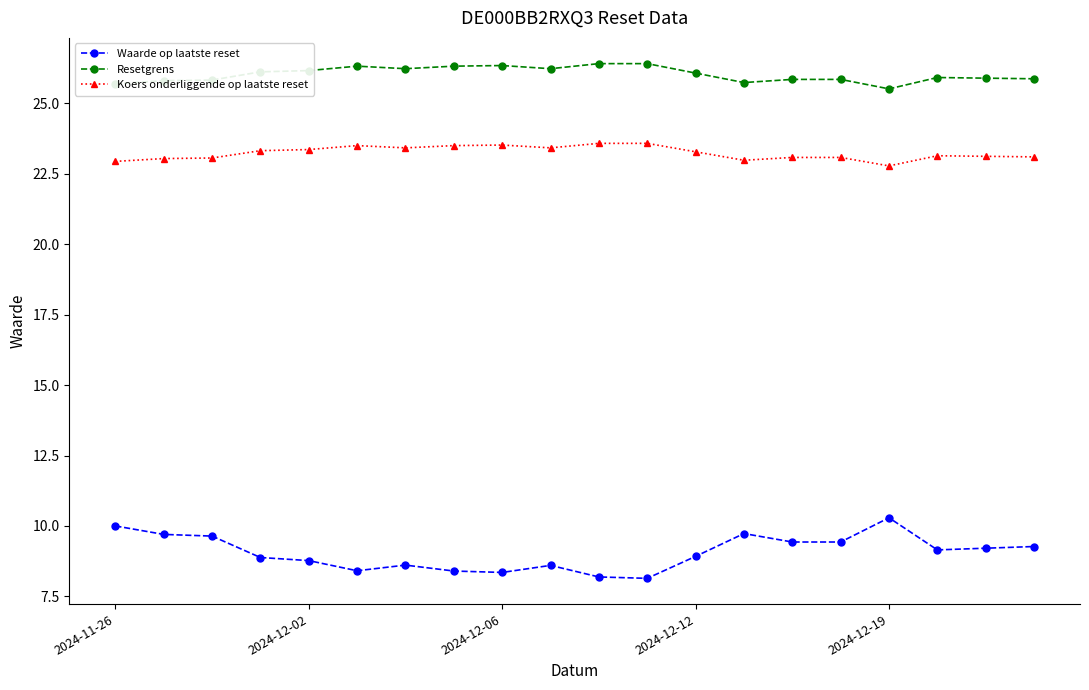

Is this an area chart (filled region under the line)?

No